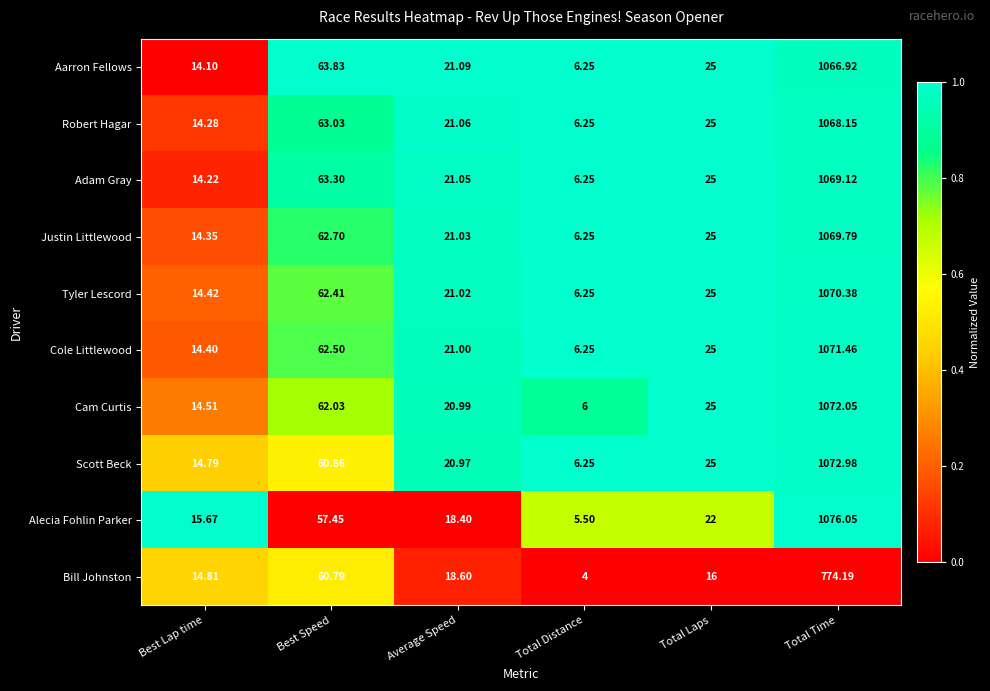

Between Best Lap time and Best Speed, which series saw the biggest shift?

Aarron Fellows